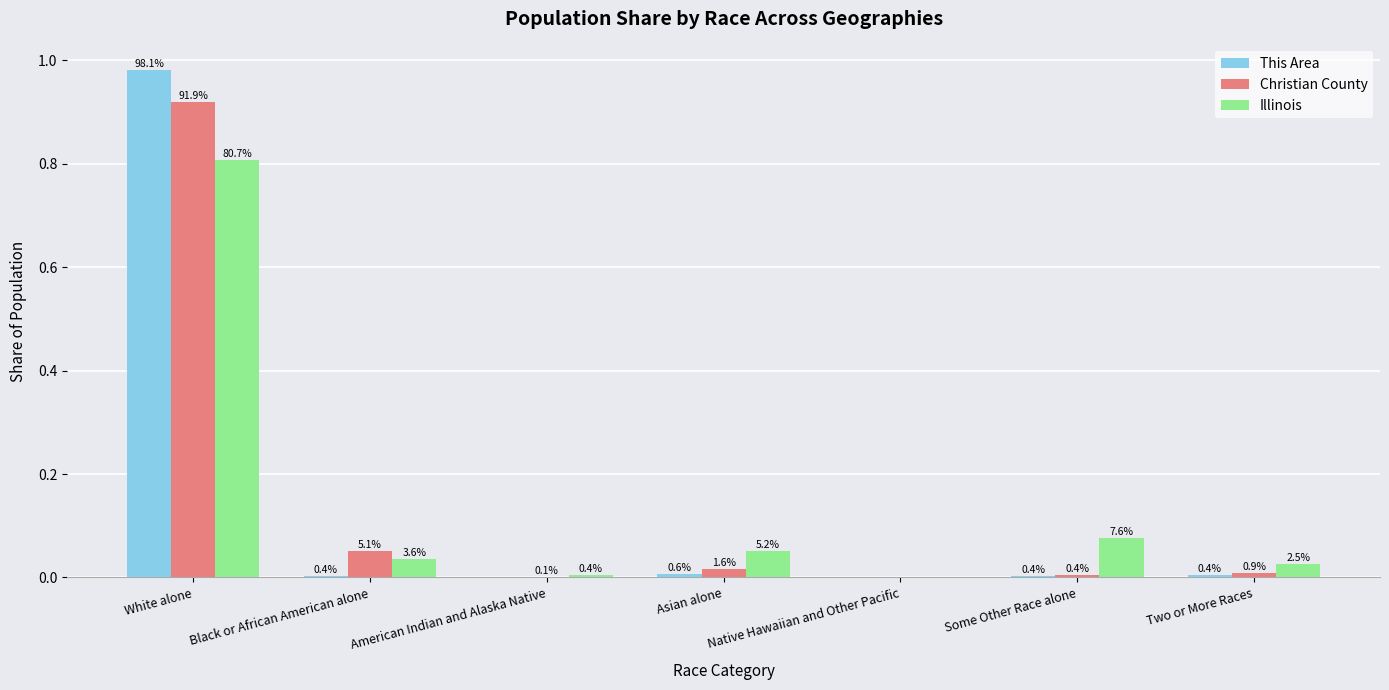

True or false: This Area has a value of 0.0 at American Indian and Alaska Native.

False